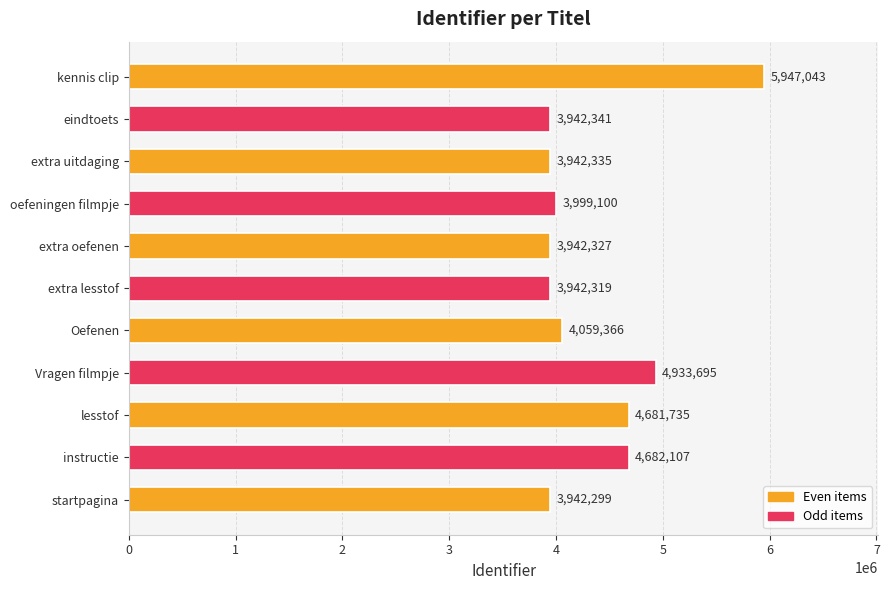

How many data points are less than 3999100?

5